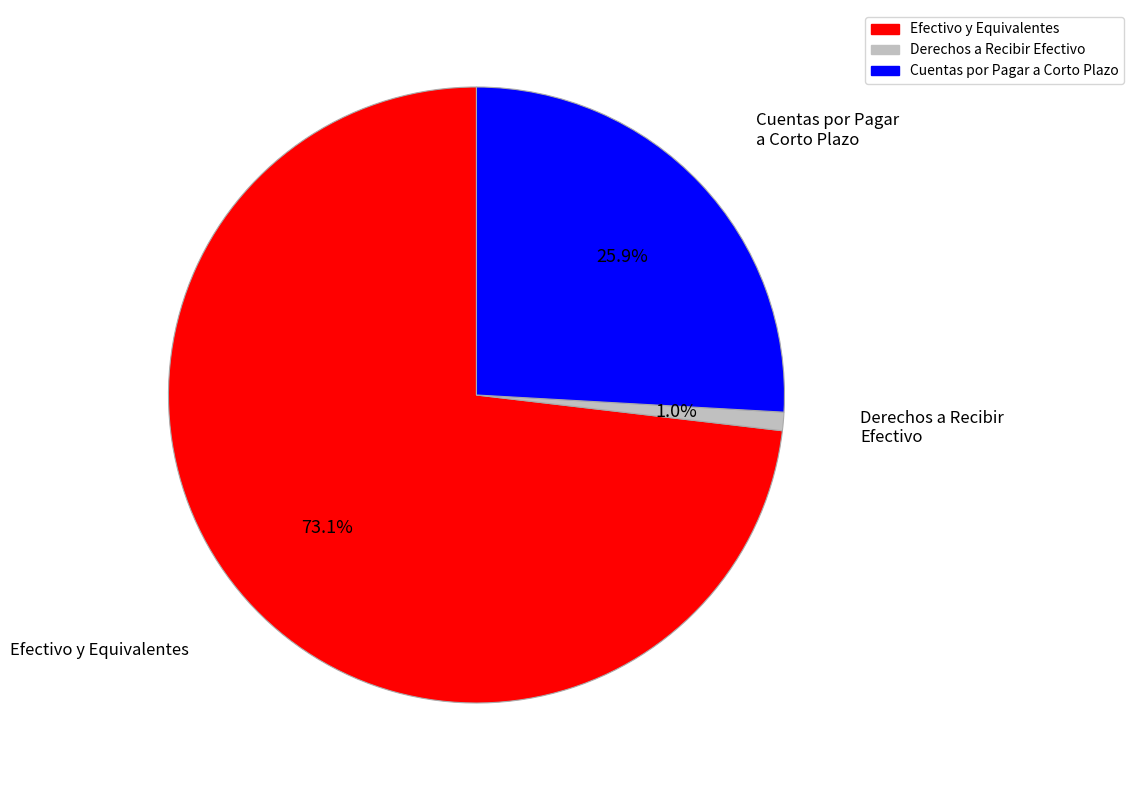

How many slices are in this pie chart?

3